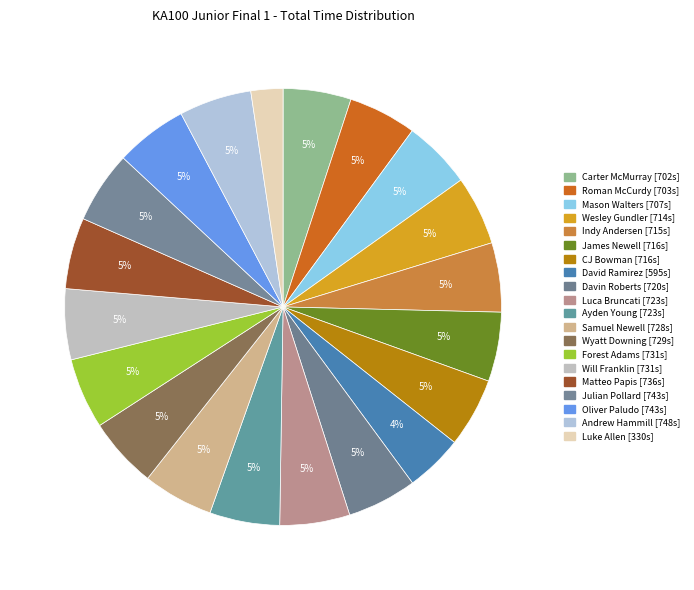

How many slices are in this pie chart?

20